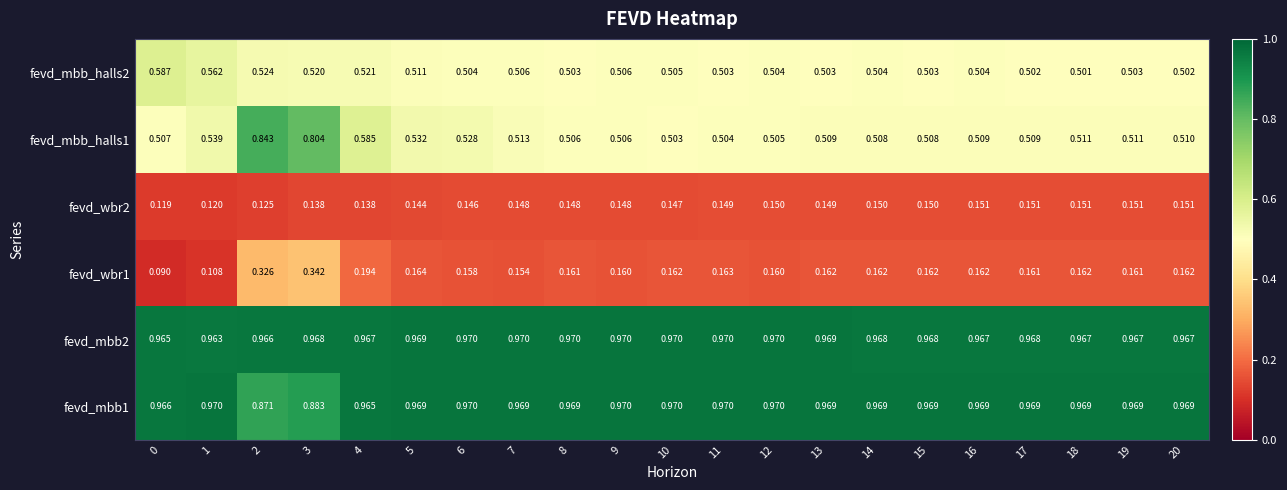

Is the value of fevd_wbr1 at 0 greater than the value of fevd_mbb_halls1 at 3?

No